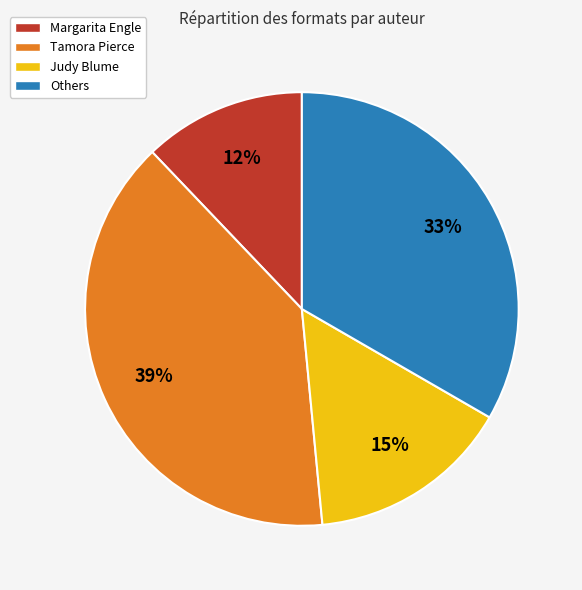

To the nearest percent, what is the difference between the largest and smallest slice percentages?

27%